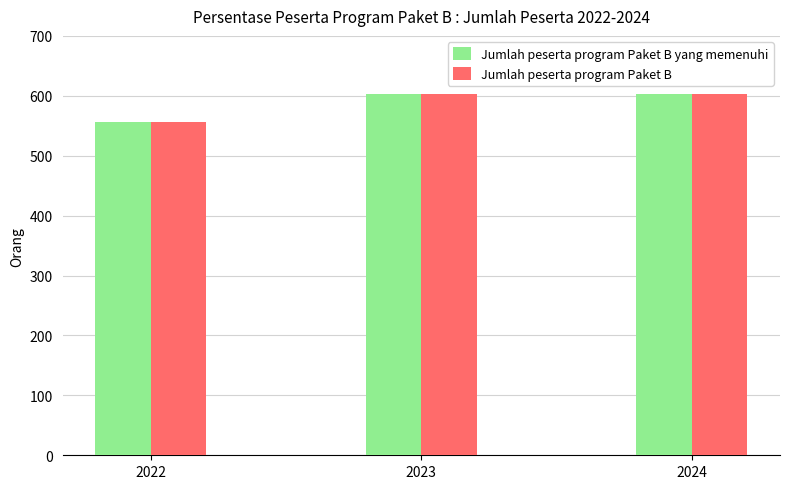

Count the Jumlah peserta program Paket B yang memenuhi values in the range 557 to 603.

3